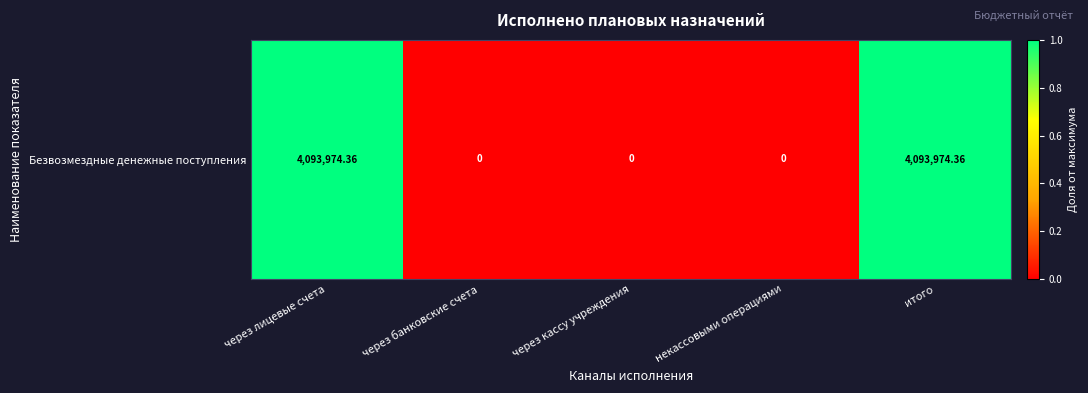

Reading left to right, list all the values displayed in this chart.

через лицевые счета=1	через банковские счета=0	через кассу учреждения=0	некассовыми операциями=0	итого=1